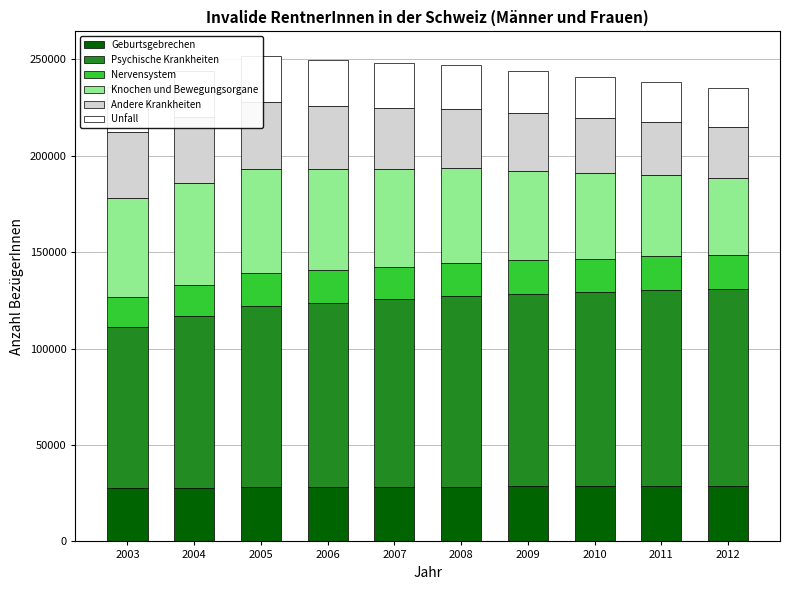

What is the average value of the Unfall series?

22573